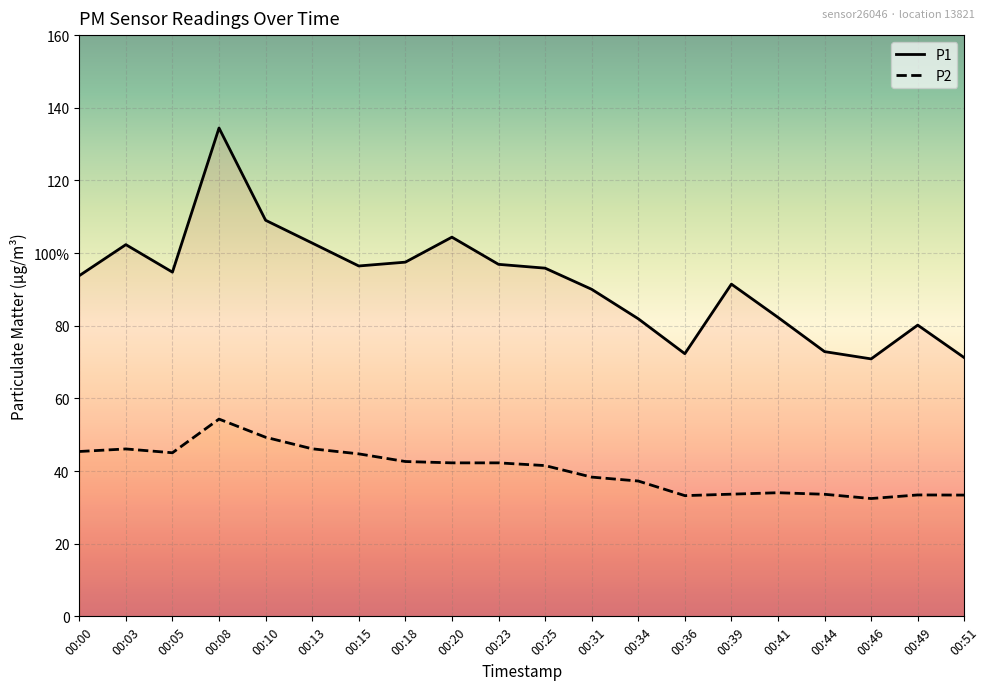

Which series has the largest total across all categories?

P1